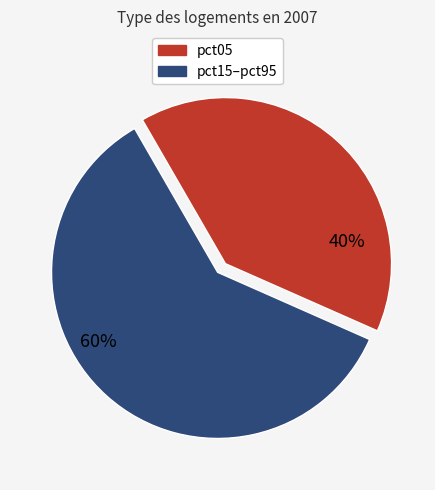

Does any single category account for the majority?

Yes